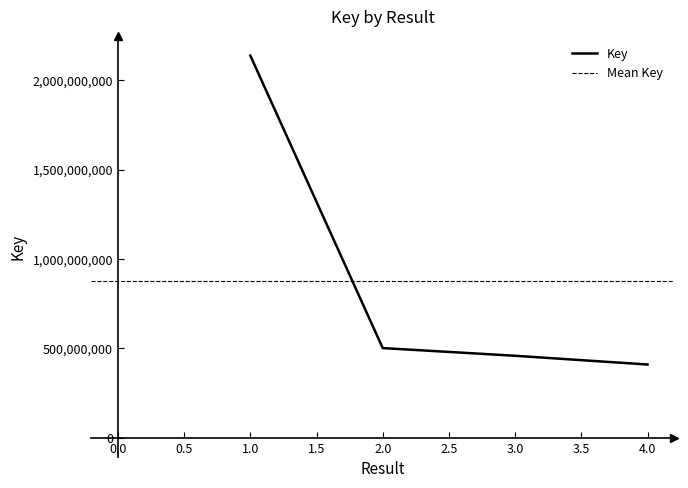

What is the minimum value shown in the chart?

408872989